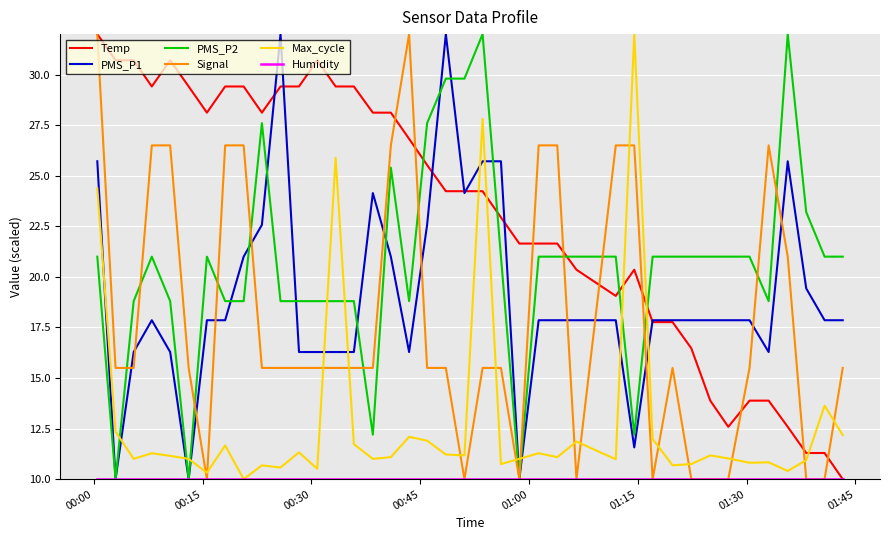

What is the greatest value displayed?

32.0